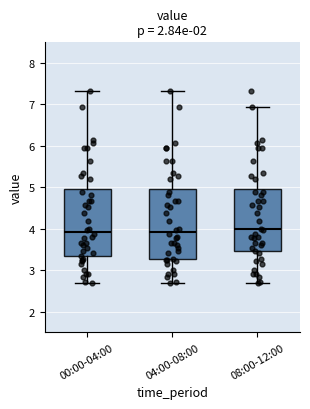

Where is the upper edge of the box for 08:00-12:00 on the y-axis? The values are not printed on the chart, so give them approximately, as read against the axis.

5.0